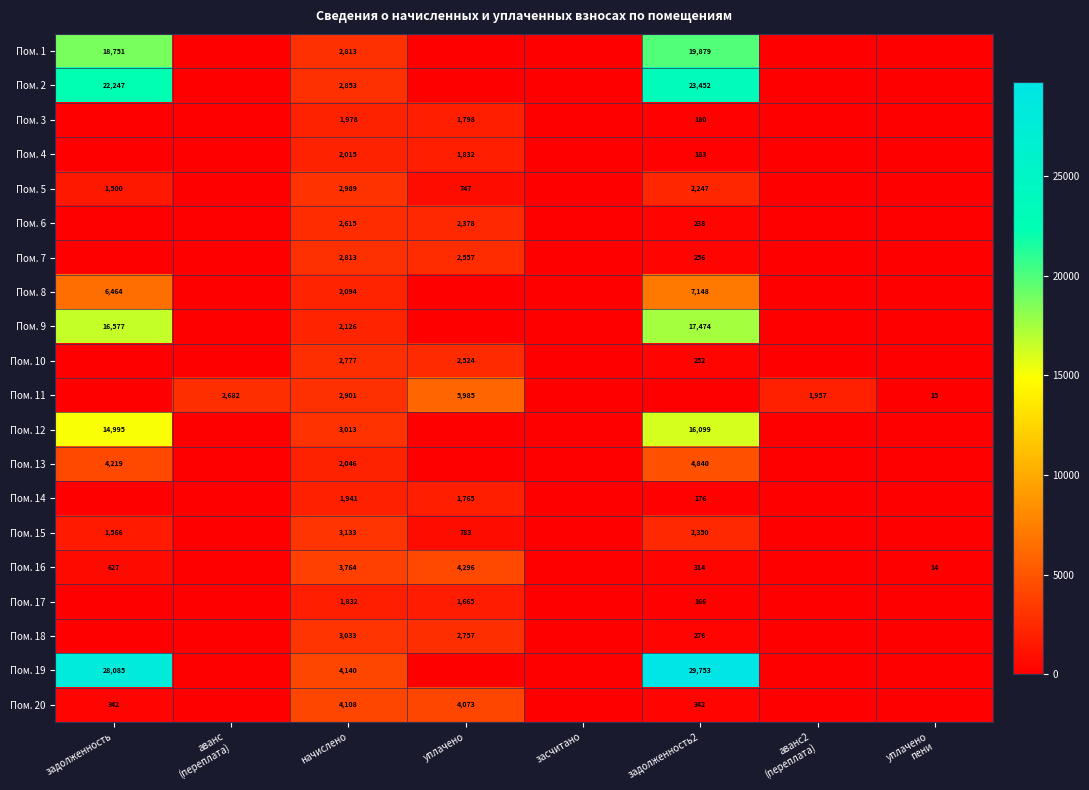

What is the total value across all series at задолженность2?

125624.8